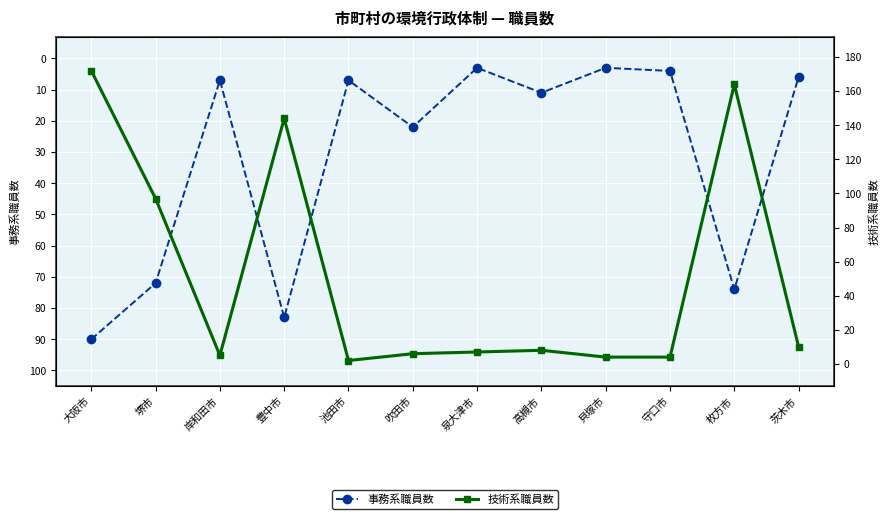

Between 岸和田市 and 守口市, which series saw the biggest shift?

事務系職員数